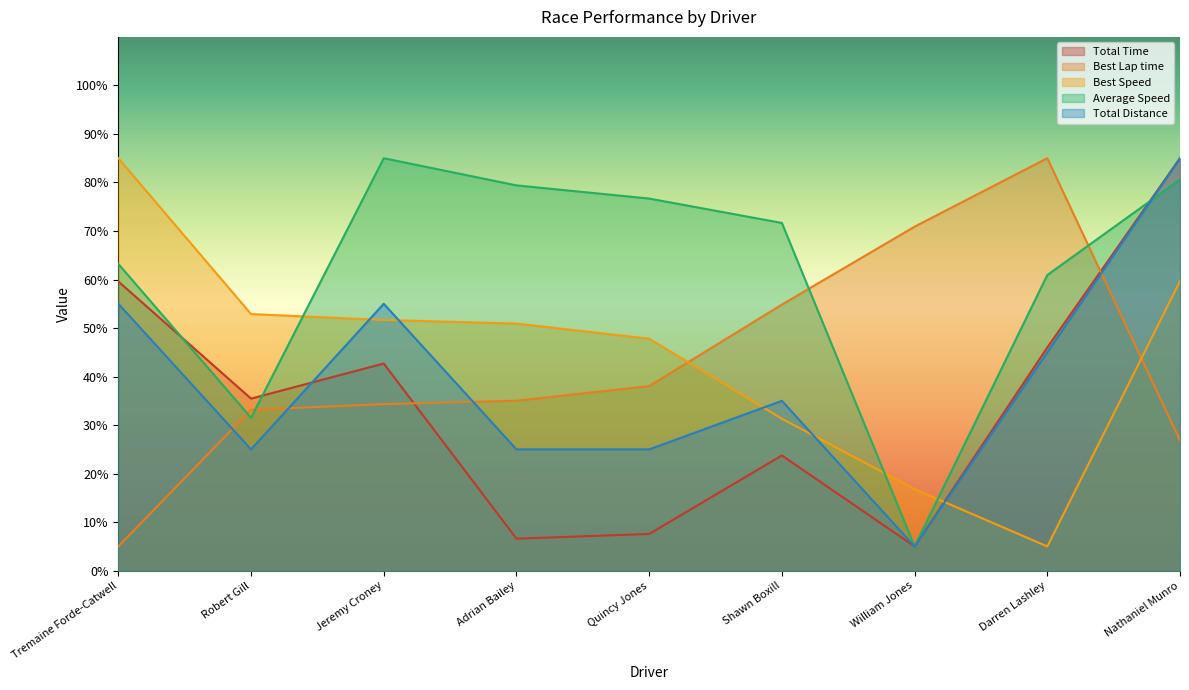

What is the average value of the Average Speed series?

61.6